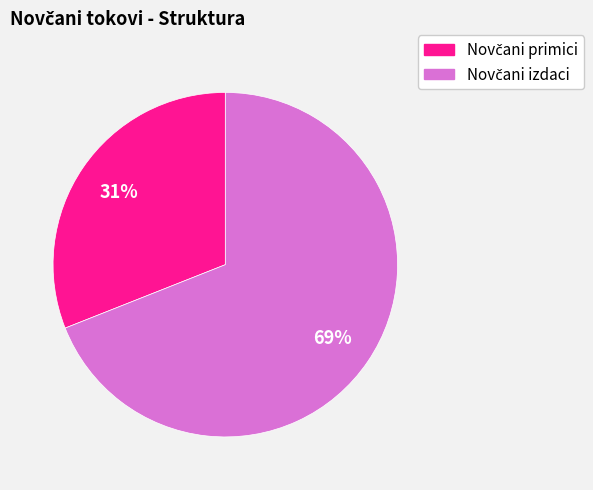

Is there any slice that represents more than half of the pie?

Yes